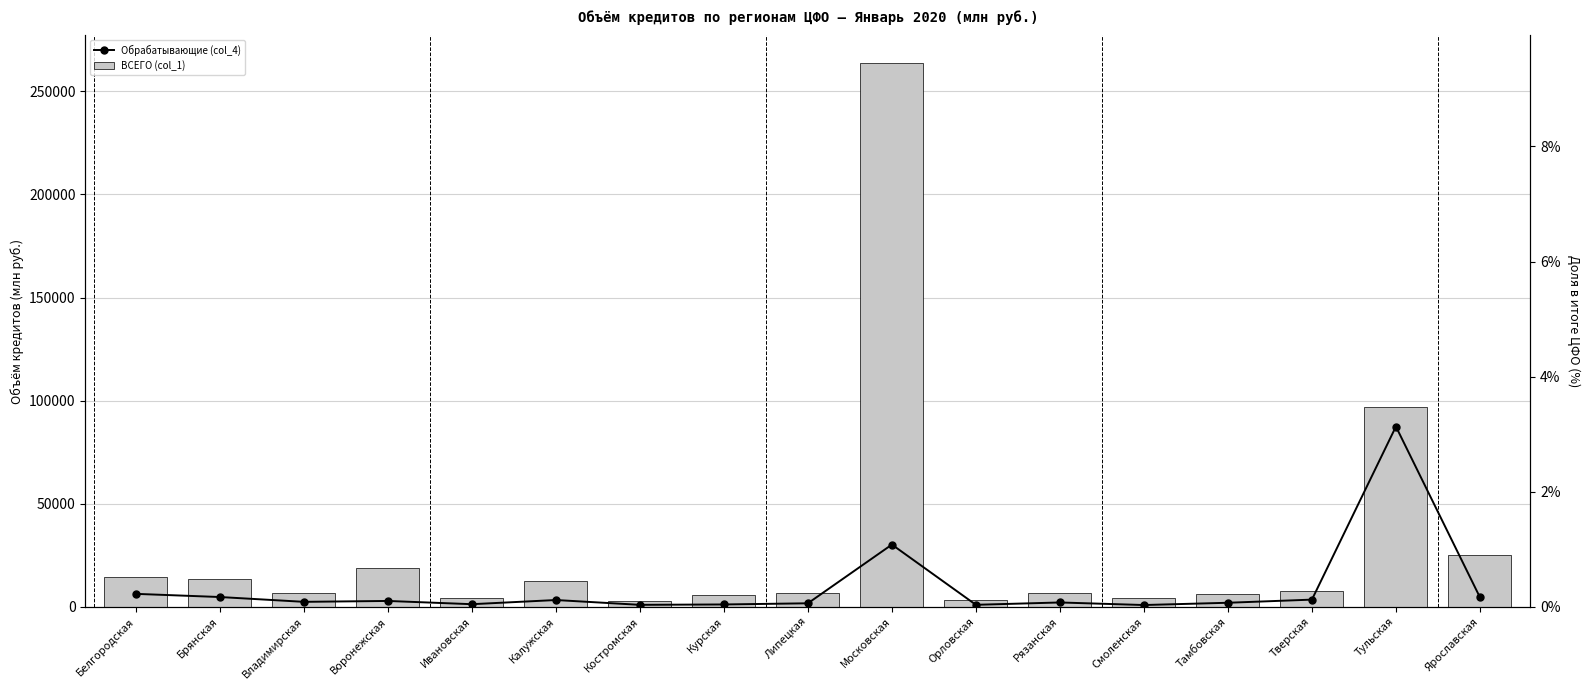

Does the chart contain any negative values?

No